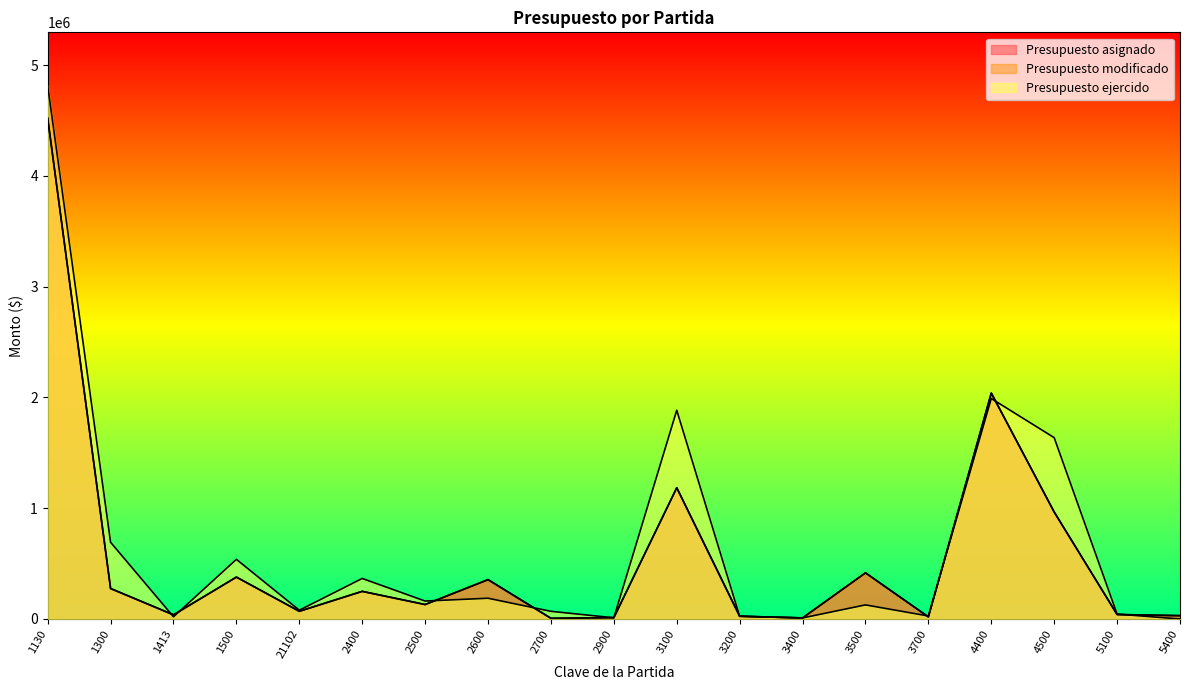

True or false: Presupuesto ejercido has a value of 8061652.8 at 1130.

False